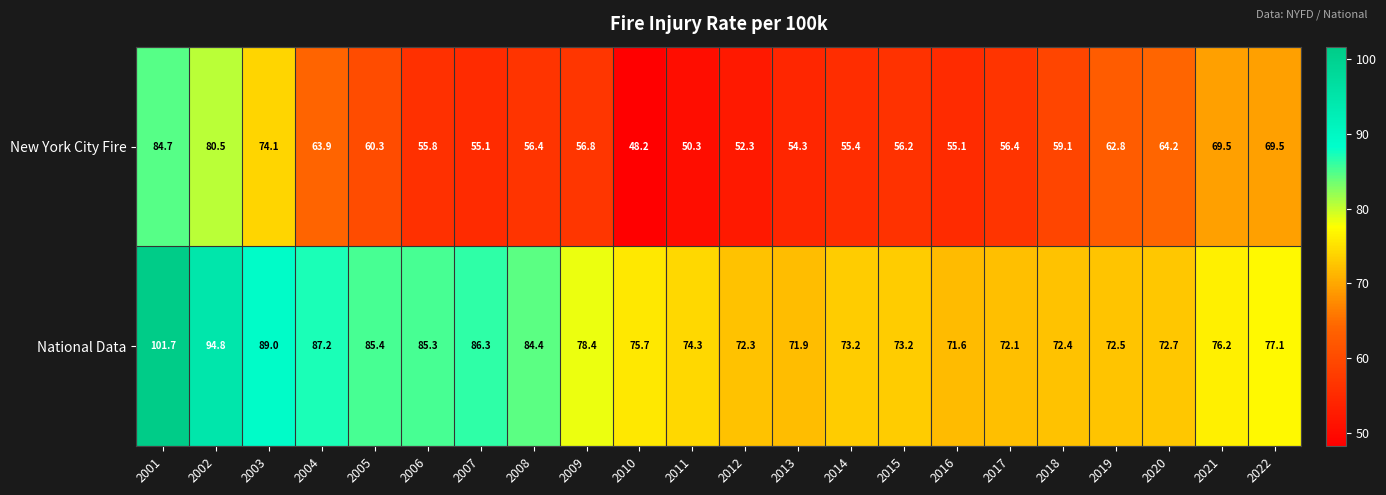

The National Data series shows 72.4 at 2018. True or false?

True